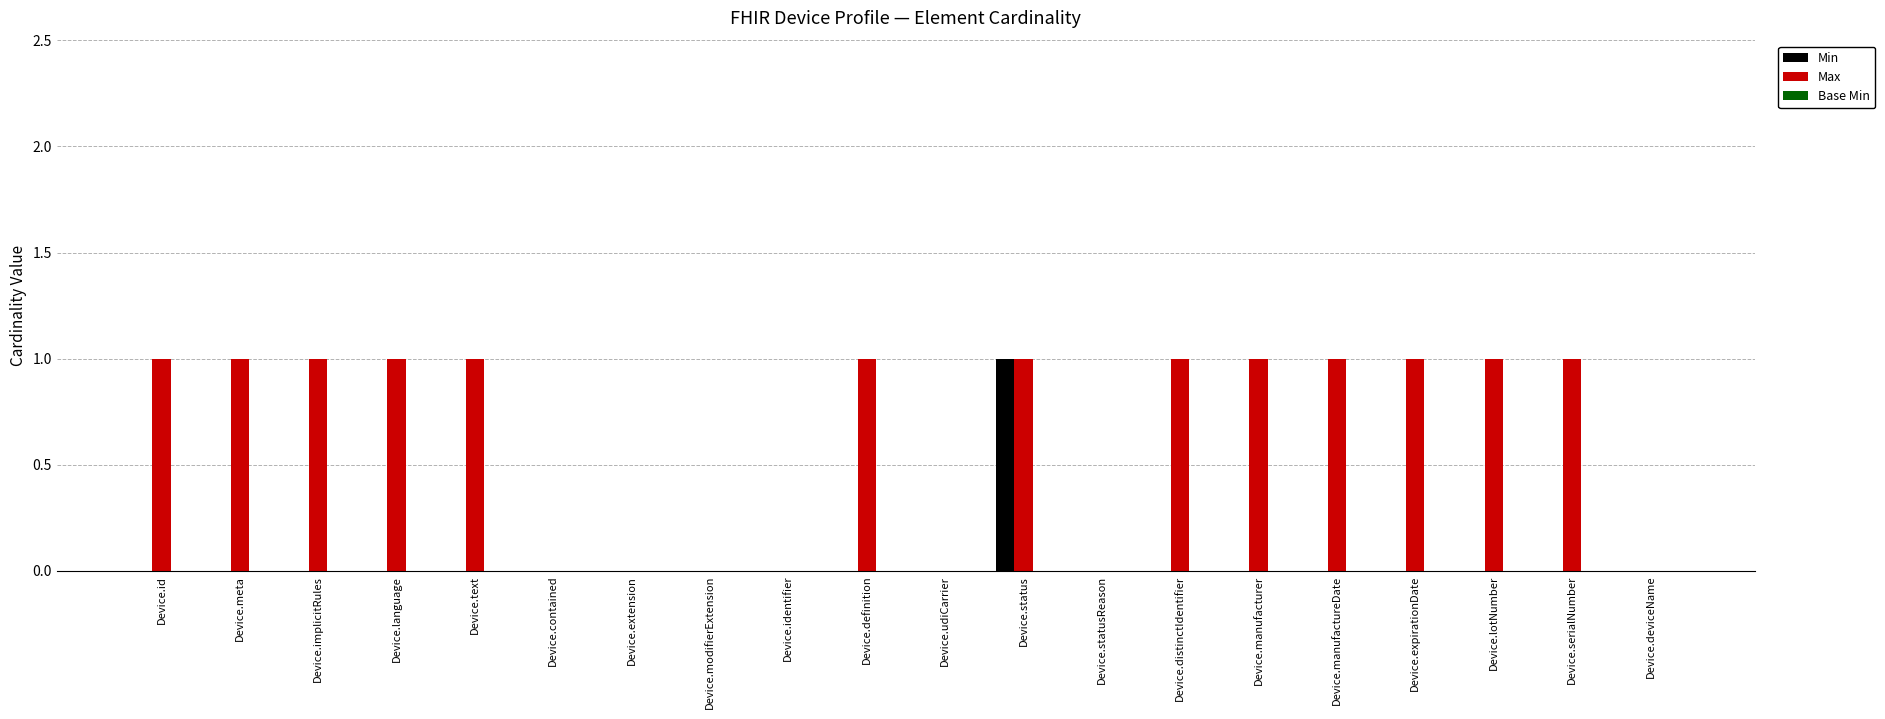

What is the sum of the Max values at Device.language and Device.distinctIdentifier?

2